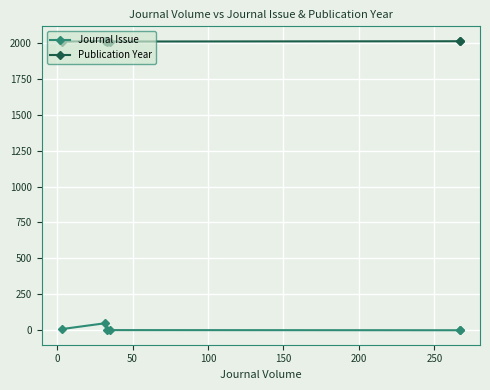

True or false: Journal Issue and Publication Year intersect in this chart.

False